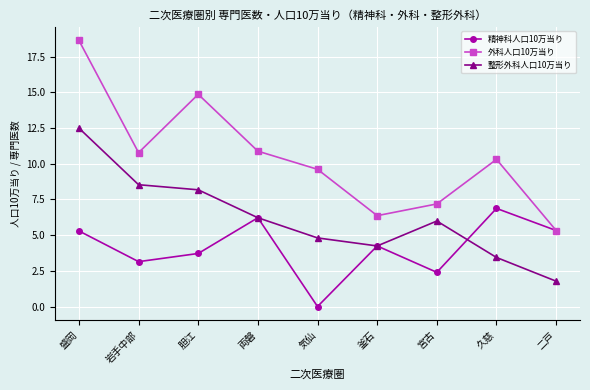

At which label does 整形外科人口10万当り first exceed 5?

盛岡